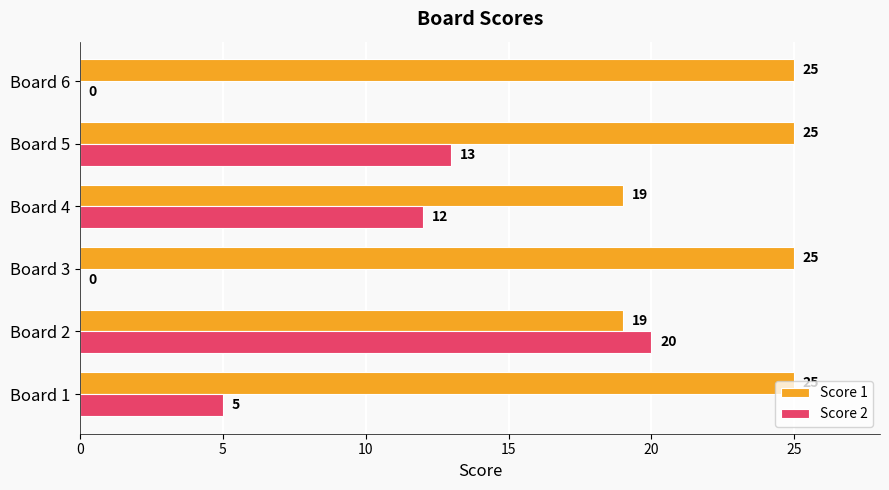

What is the greatest value displayed?

25